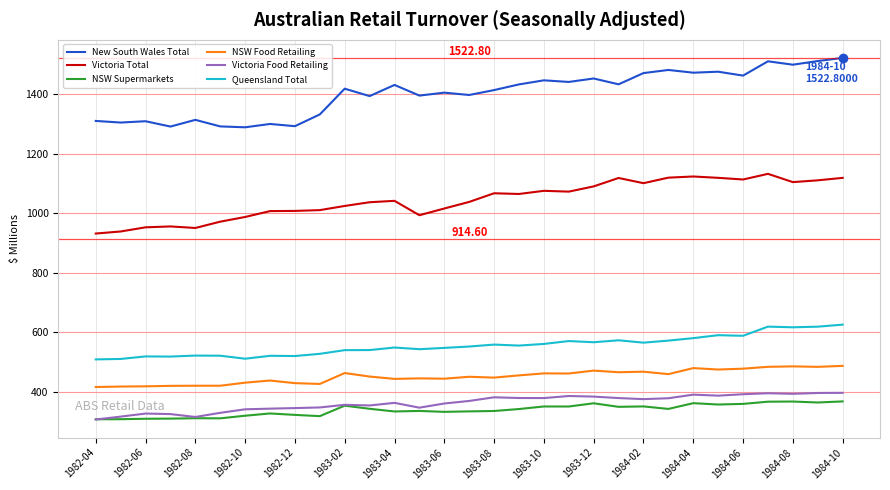

Which series has the largest total across all categories?

New South Wales Total